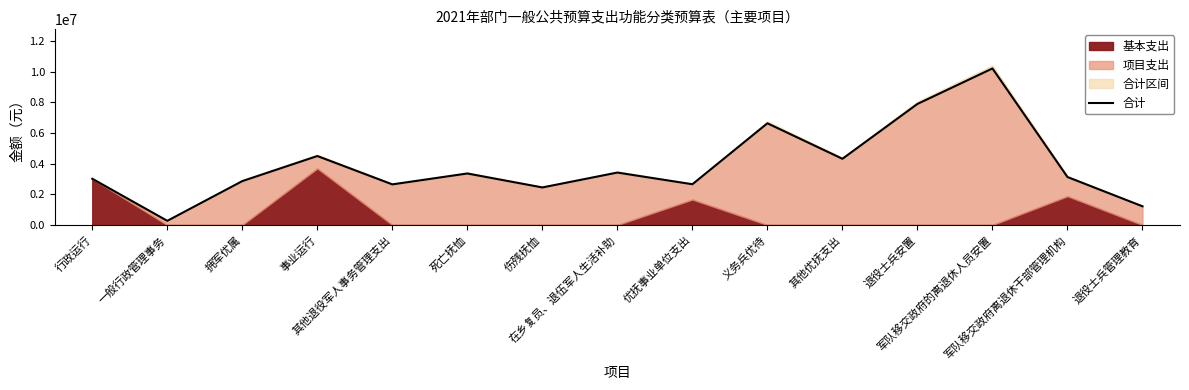

How many lines are shown in the chart?

1